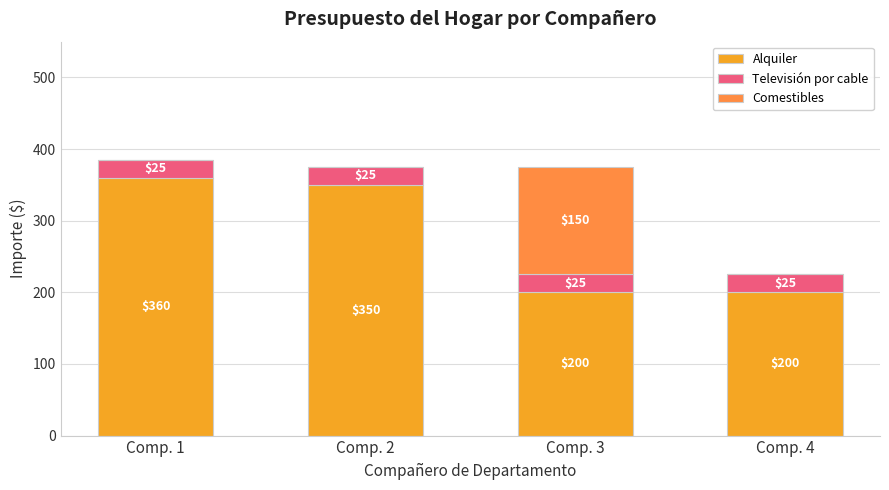

The value of Alquiler at Comp. 2 is 121. True or false?

False